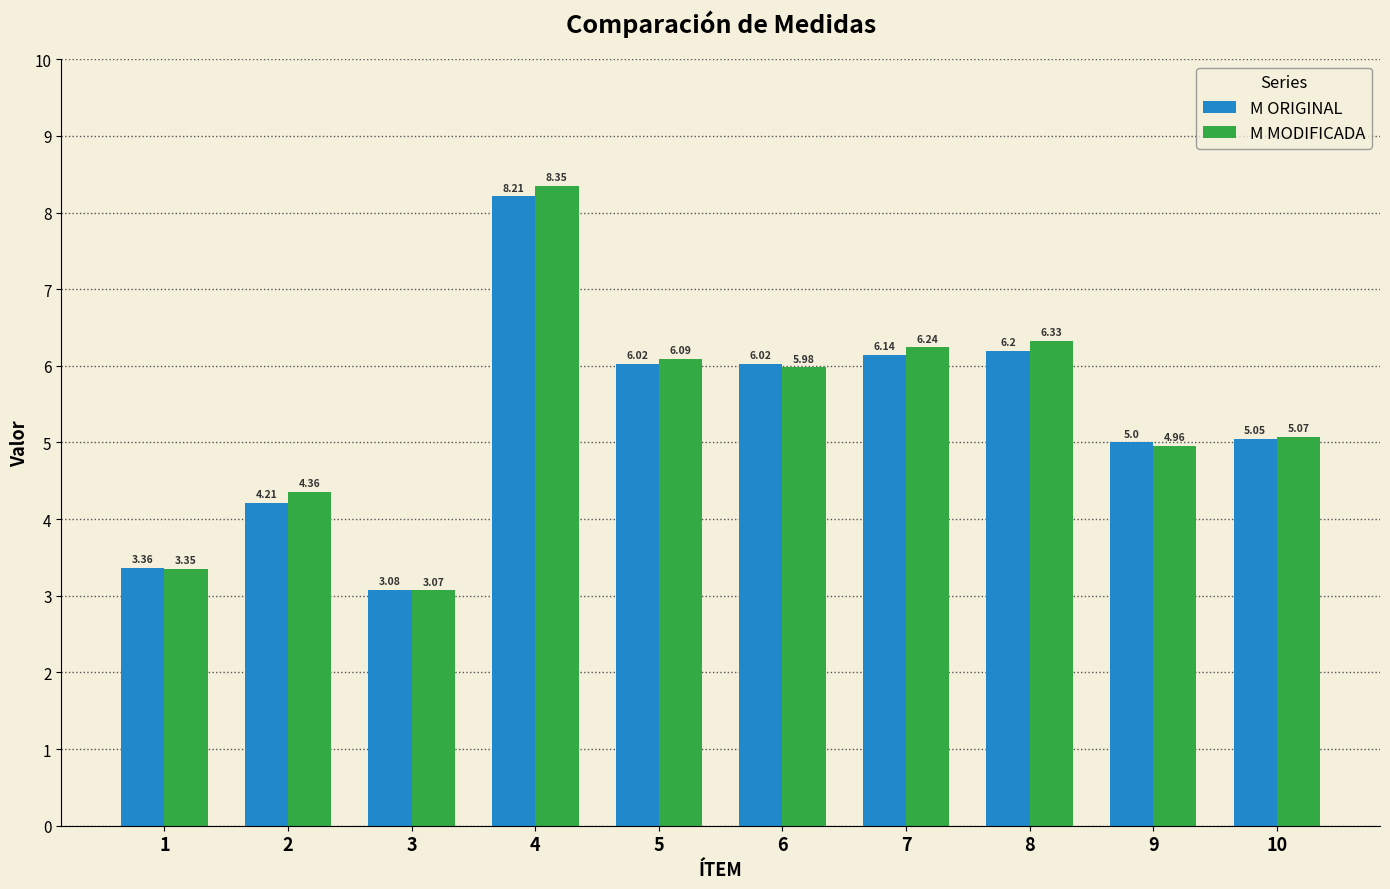

At which category is the sum across all series the highest?

4